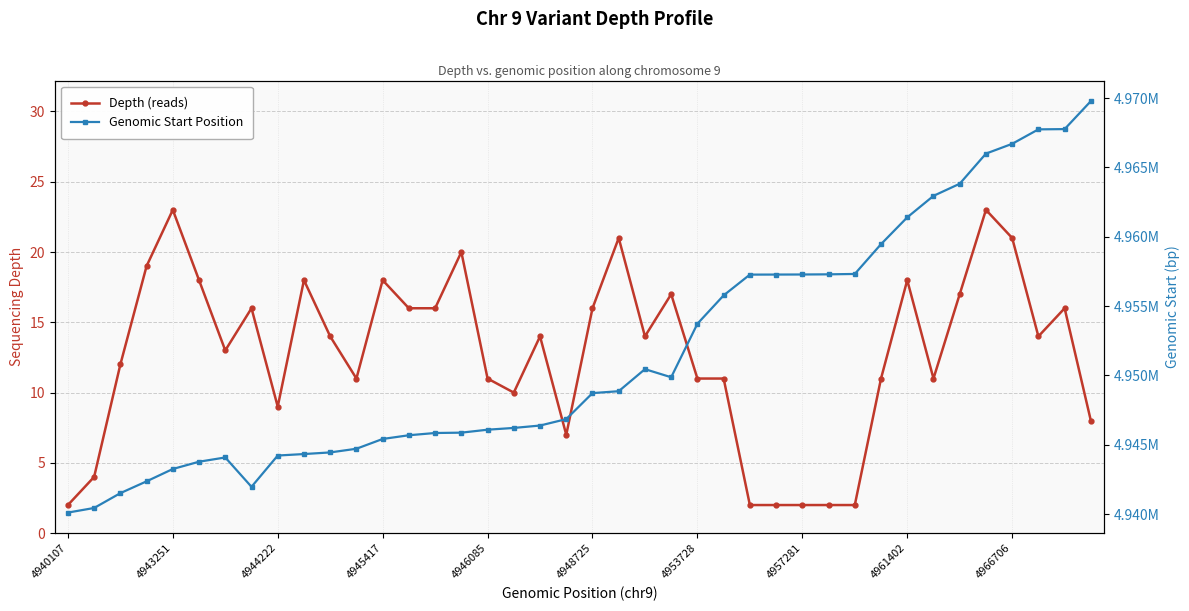

Rank the series by their average value, from highest to lowest.

Genomic Start Position, Depth (reads)